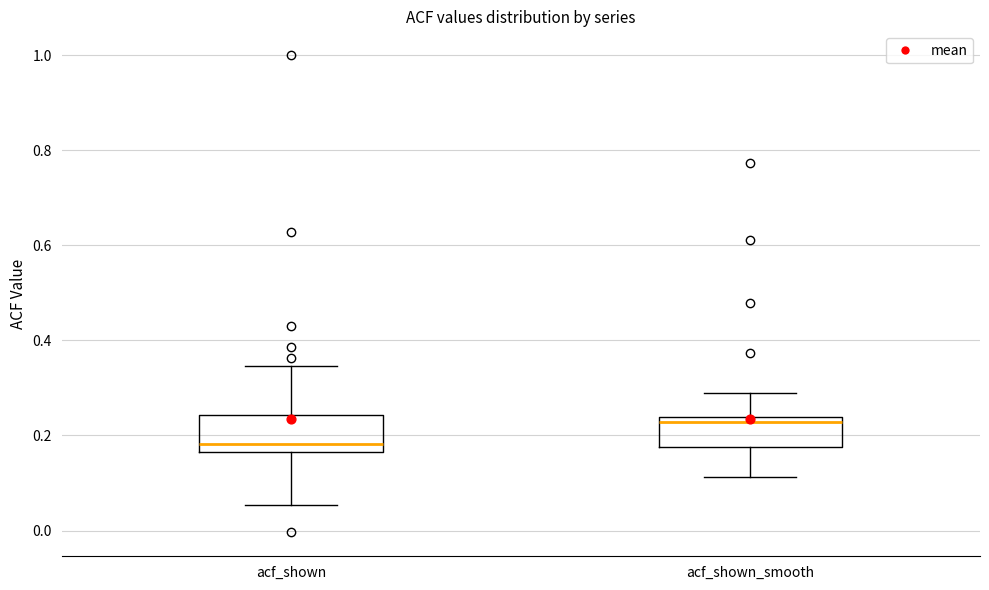

Reading left to right, transcribe this box plot: for each box, give where its median line is, the range the box spans, and where its two whiskers end, as read against the y-axis. The values are not printed on the chart, so give them approximately, as read against the axis.

acf_shown: median 0.18, box 0.16 to 0.24, whiskers 0.06 to 0.34
acf_shown_smooth: median 0.22, box 0.18 to 0.24, whiskers 0.12 to 0.28